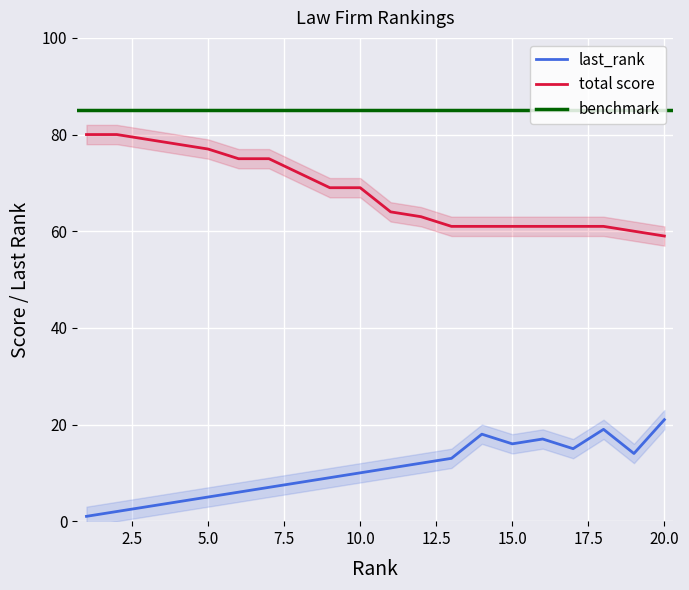

What is the difference between the second highest and minimum values in the last_rank series?

18